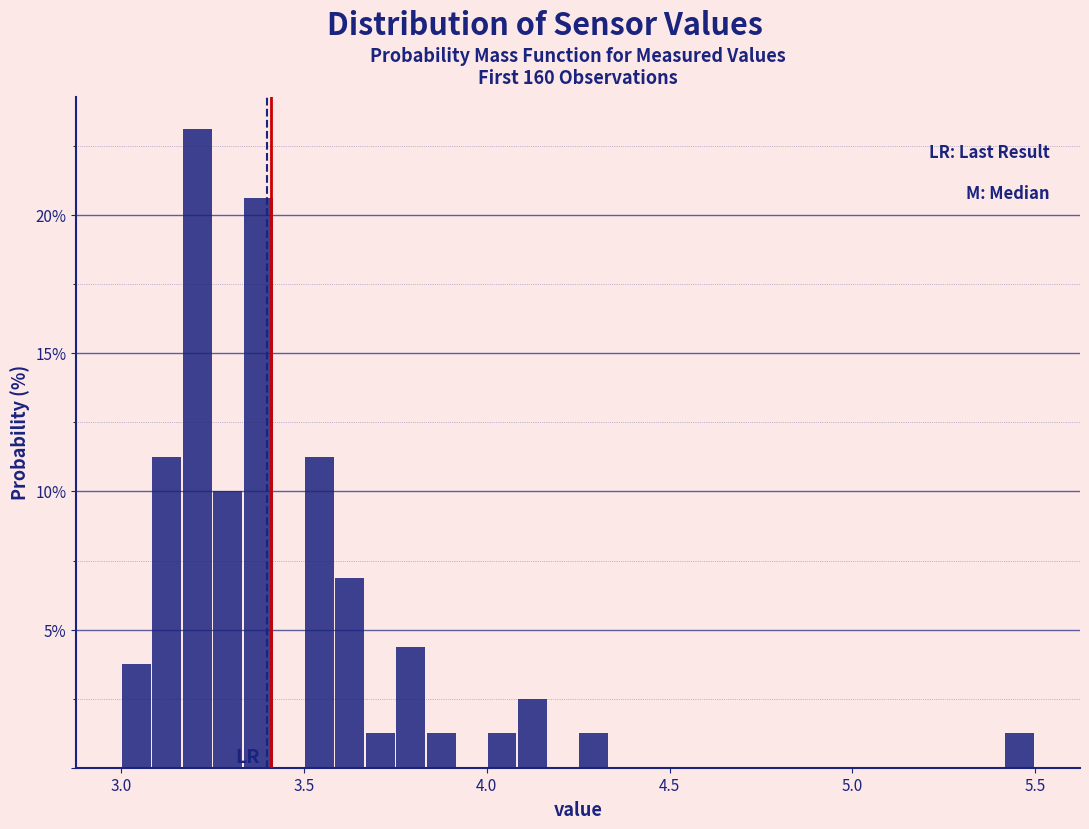

Read against the x-axis, roughly where is the centre of the tallest bar?

3.20